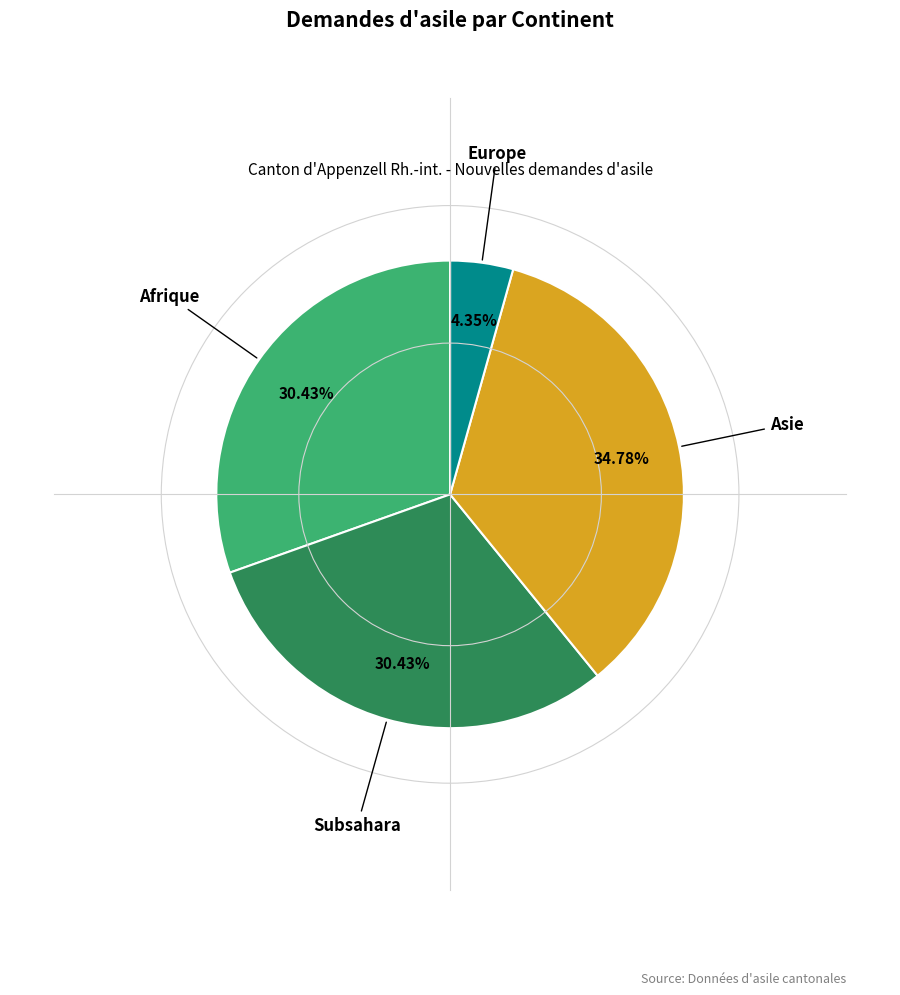

Is there any slice that represents more than half of the pie?

No